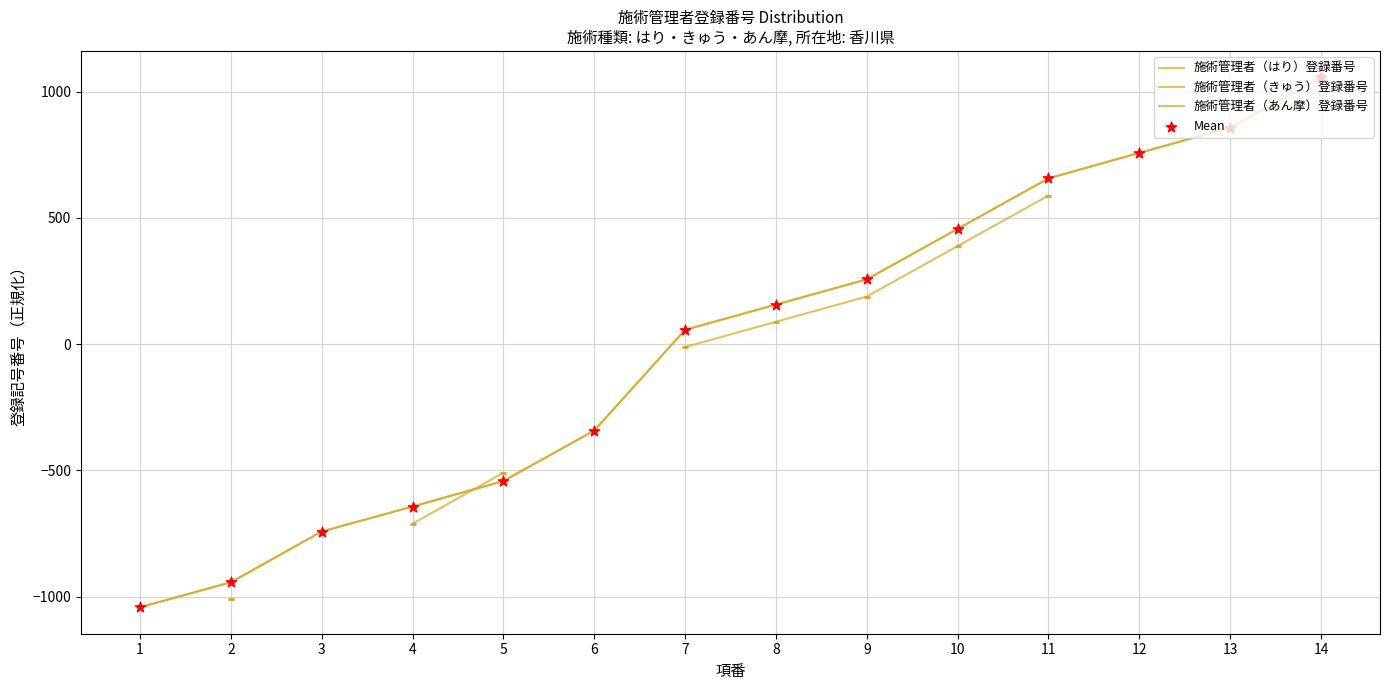

Is the value of 施術管理者（はり）登録番号 at 11 greater than the value of 施術管理者（きゅう）登録番号 at 5?

Yes